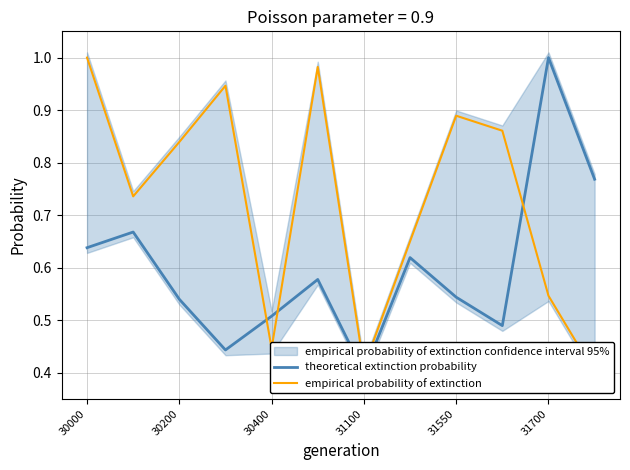

Which series changed the most between 31100 and 8?

theoretical extinction probability